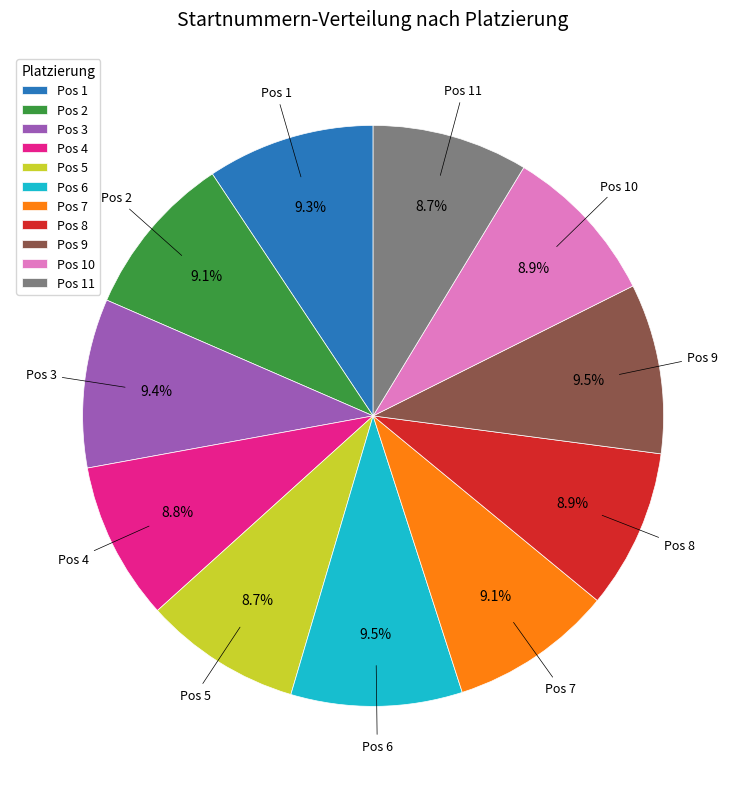

Count the number of slices in the pie.

11